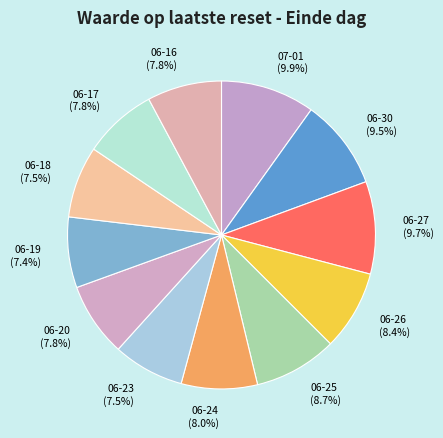

What is the total percentage of 06-19 and 07-01?

17.3%